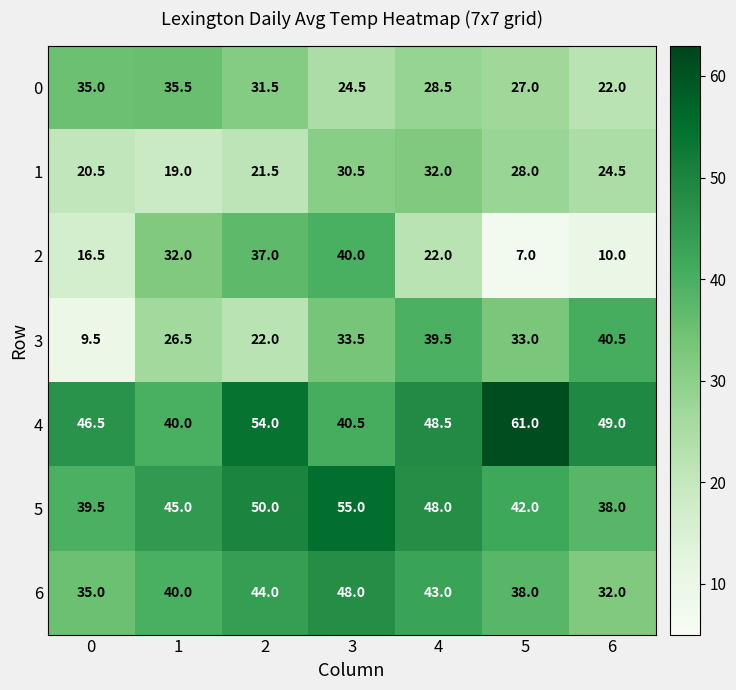

Is it true that 3 equals 40.5 at 6?

True